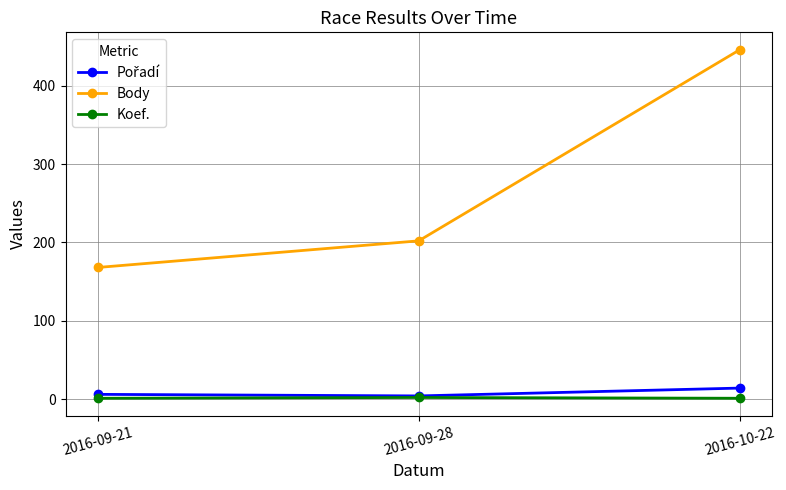

What is the label of the 2nd point from the left?

2016-09-28